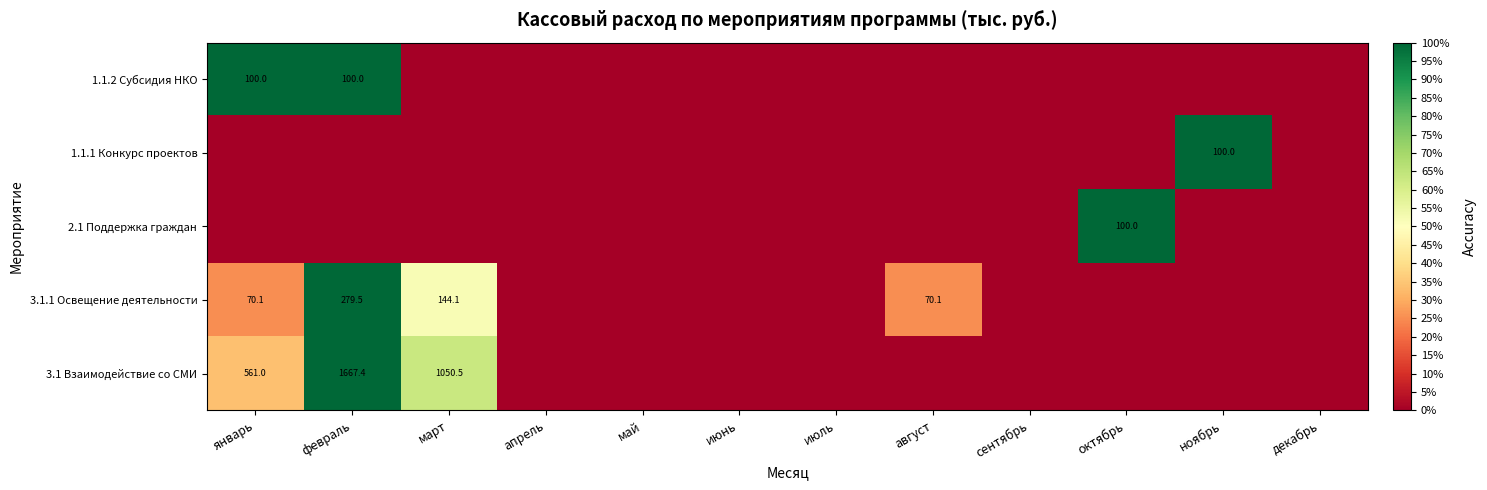

The value of 3.1.1 Освещение деятельности at август is 97.9. True or false?

False